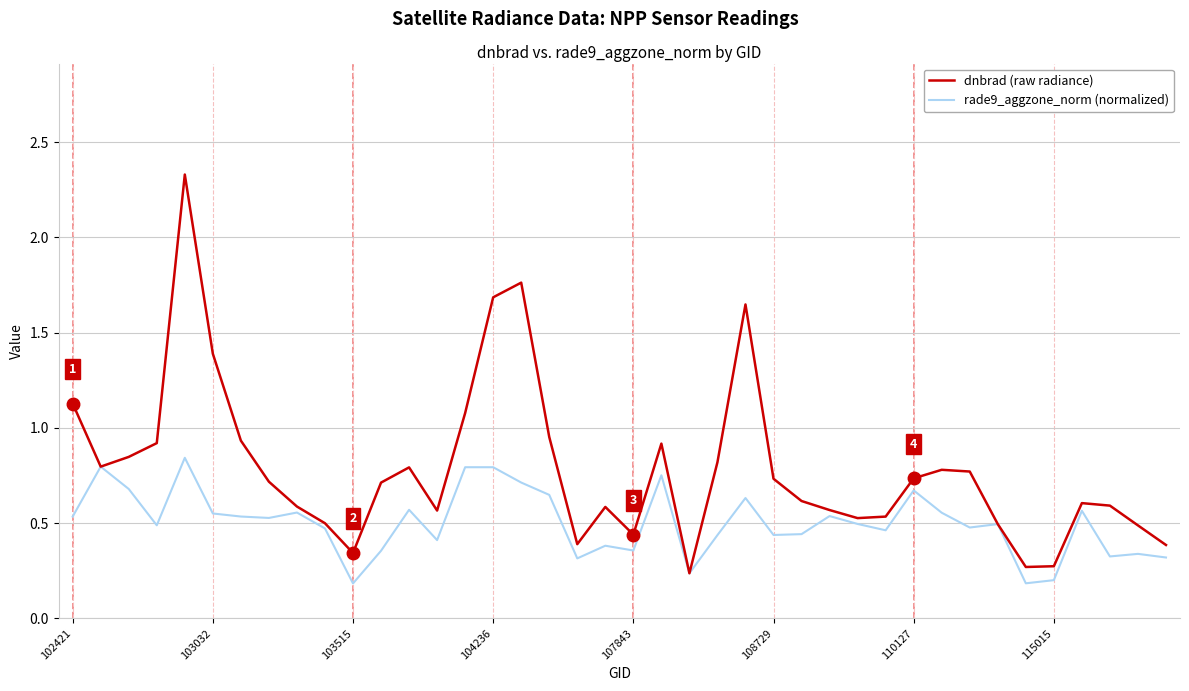

Which series has the widest spread of values?

dnbrad (raw radiance)